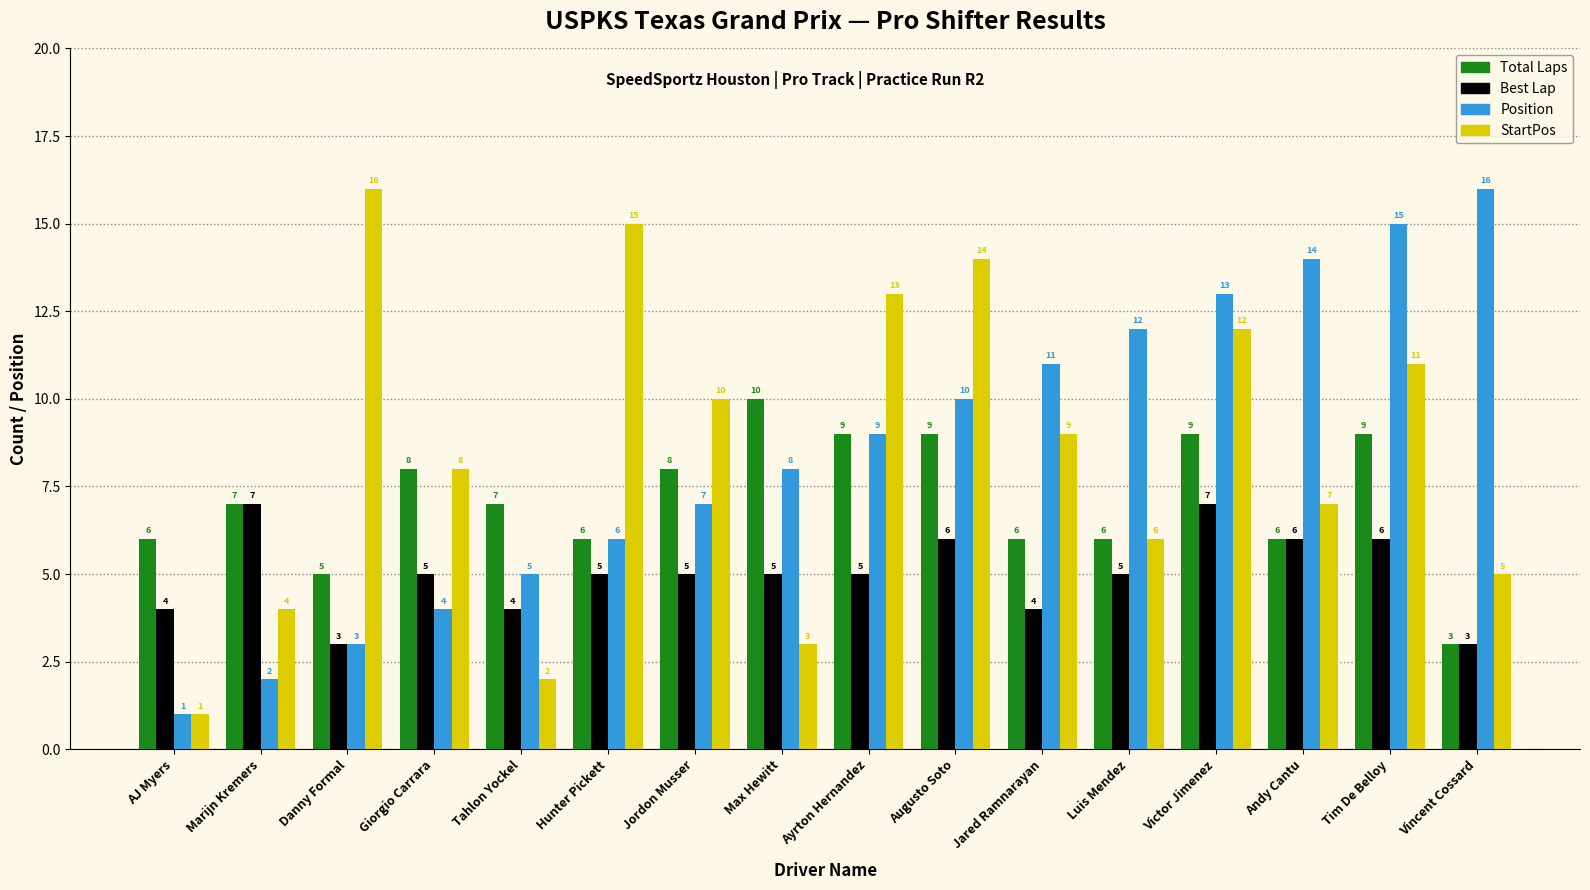

What is the total value across all series at Andy Cantu?

33